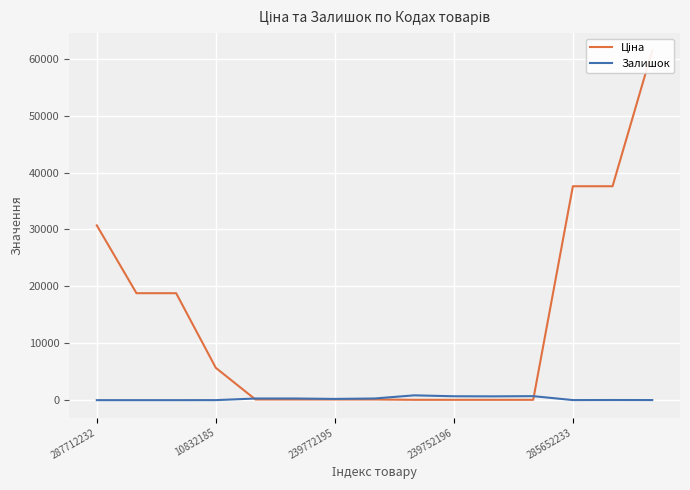

Which category has the lowest value across all series?

287712232